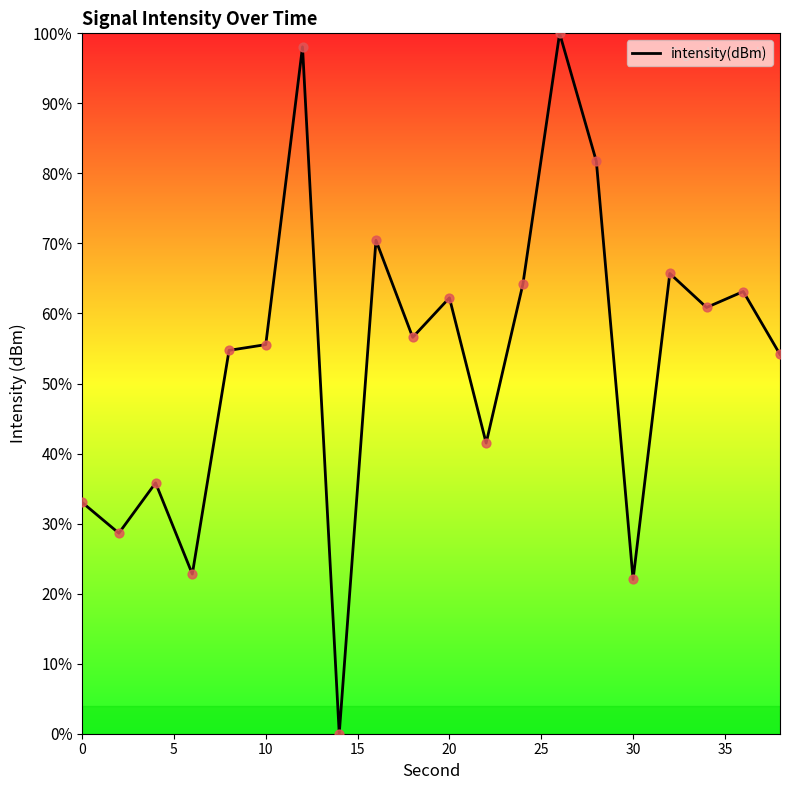

What is the maximum value shown in the chart?

100.0